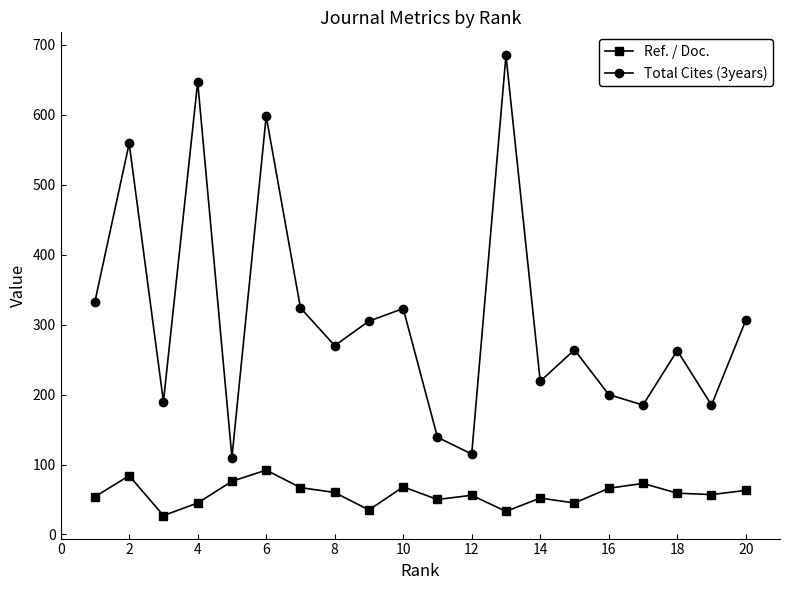

True or false: Total Cites (3years) has more than 0 points higher than both neighbors.

True